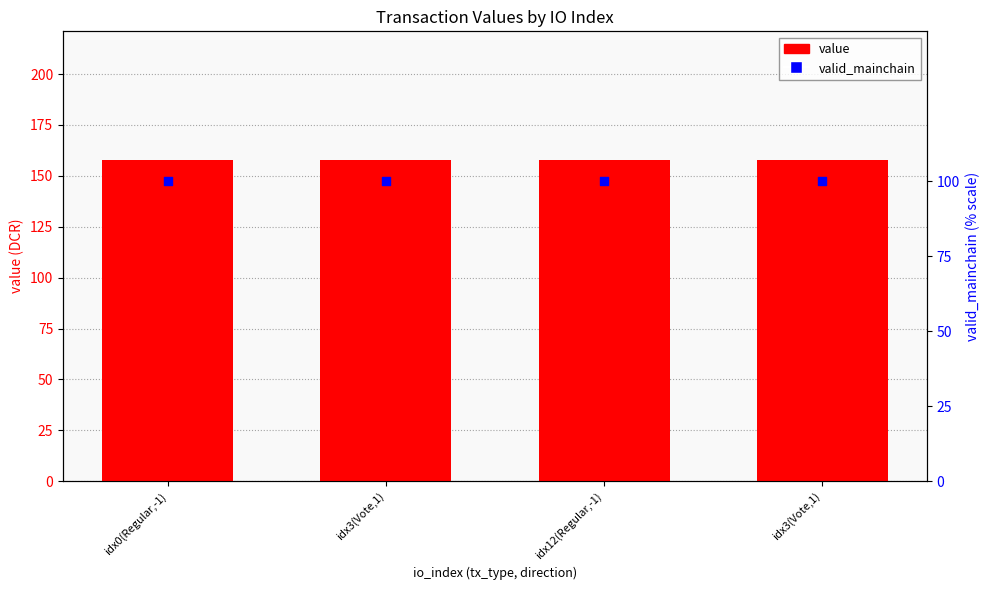

Which series has the largest Y range (max minus min)?

value